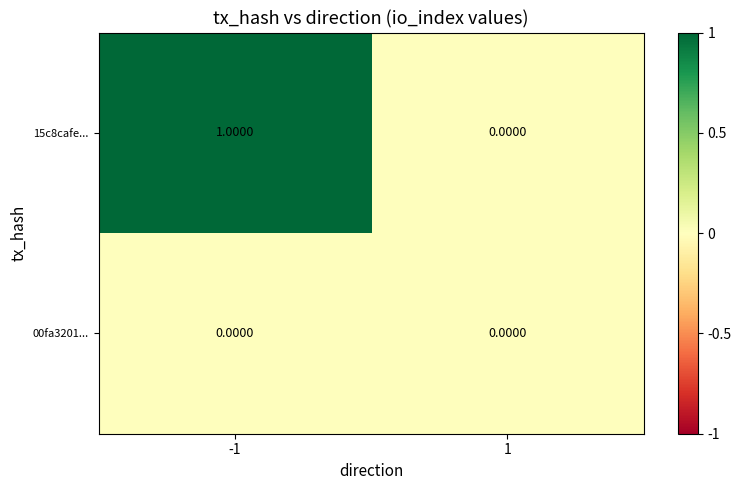

Which series has the widest spread of values?

15c8cafe...